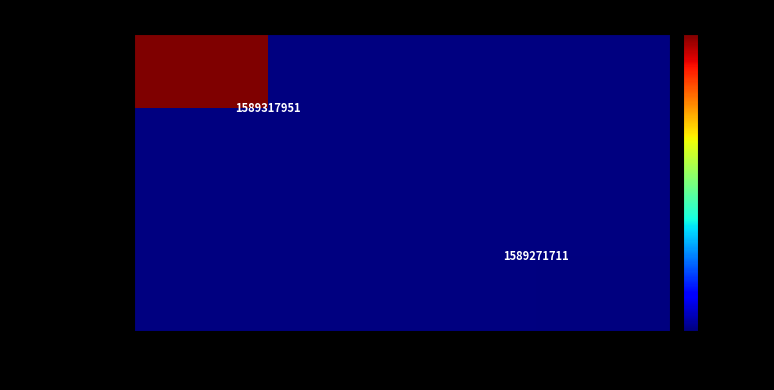

True or false: 18fe5c2e...029 has a value of 1589317951 at -1.

True